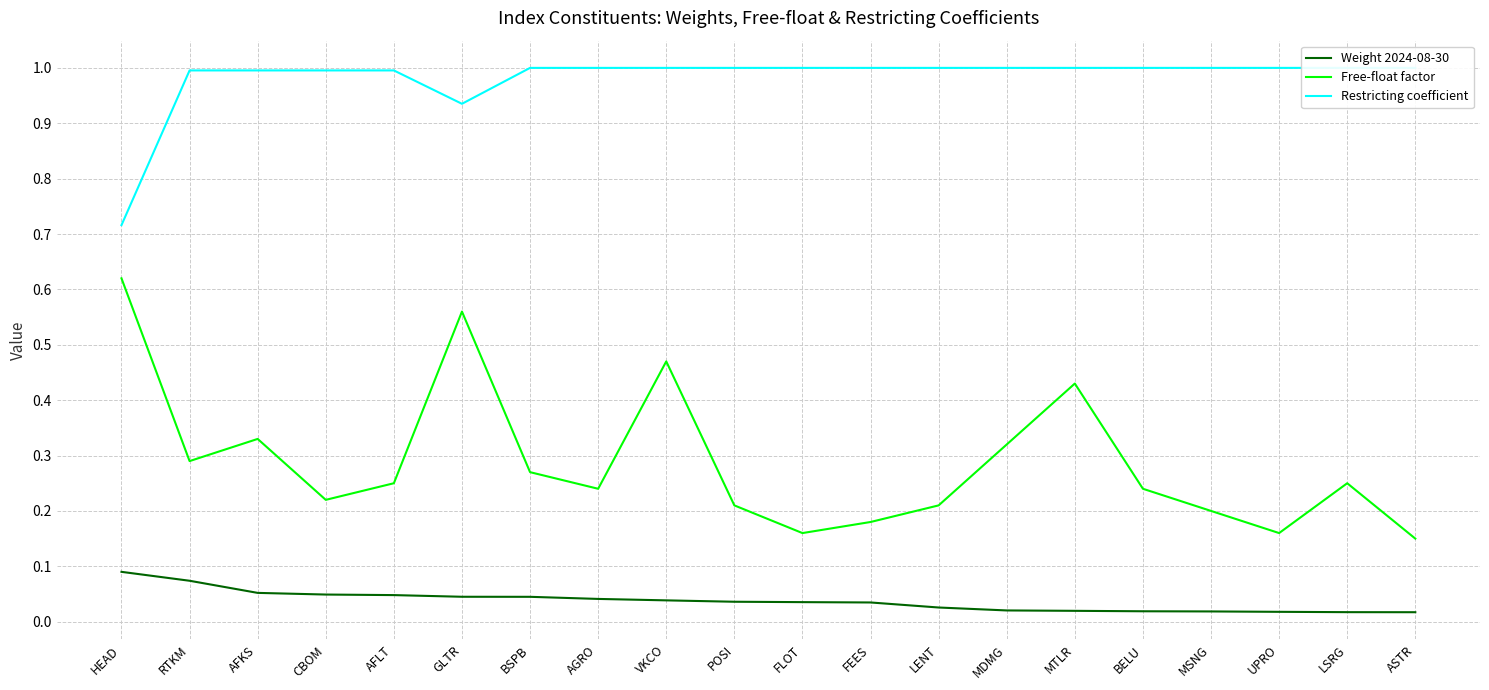

Which series has the largest total across all categories?

Restricting coefficient